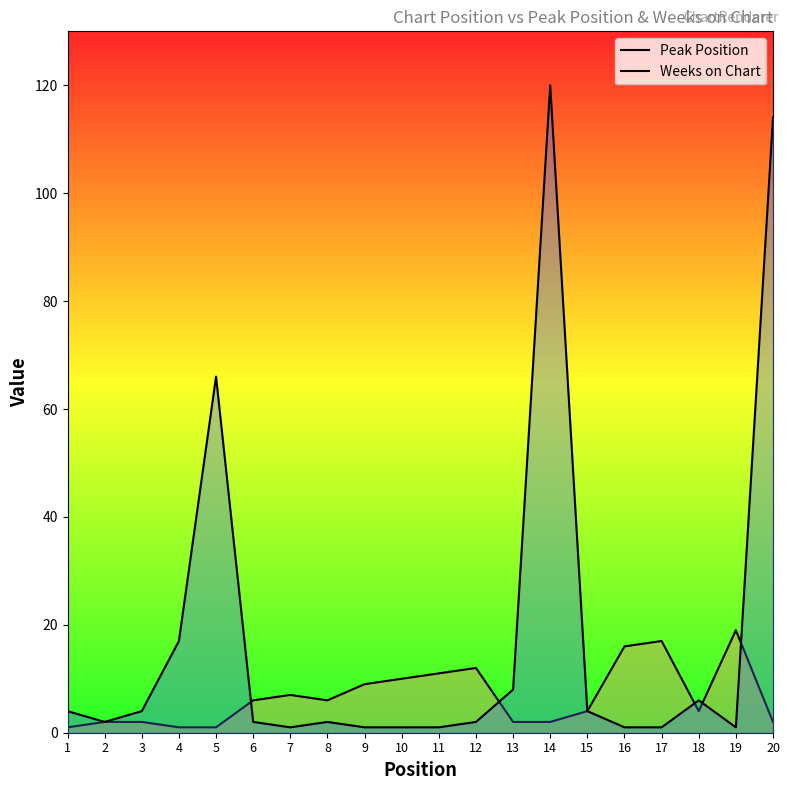

How many intersections are there between Peak Position and Weeks on Chart?

5